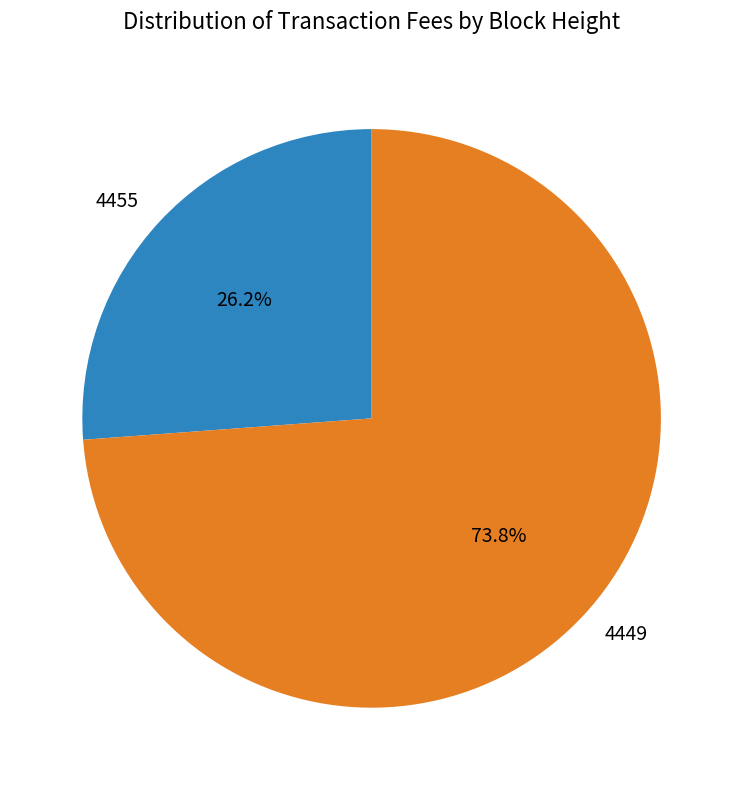

To the nearest percent, what percentage of the pie is 4449?

74%